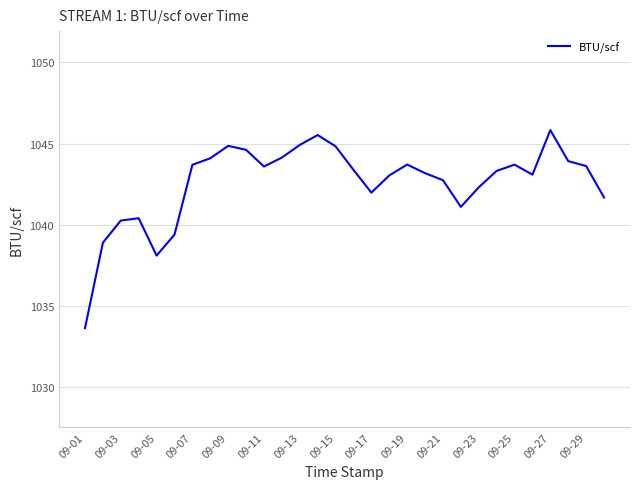

True or false: there are more than 2 points higher than both neighbors.

True